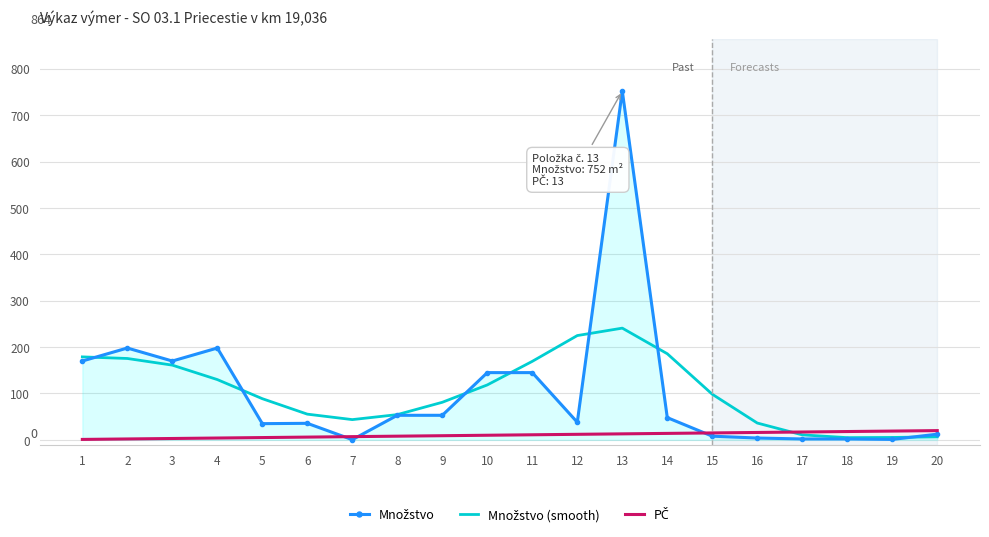

At which category is the sum across all series the highest?

13